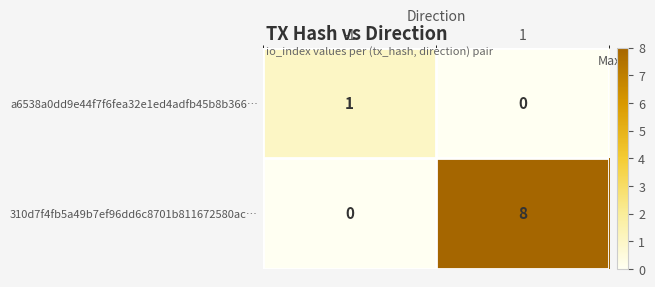

Is it true that a6538a0dd9e44f7f6fea32e1ed4adfb45b8b366… equals 1 at -1?

True